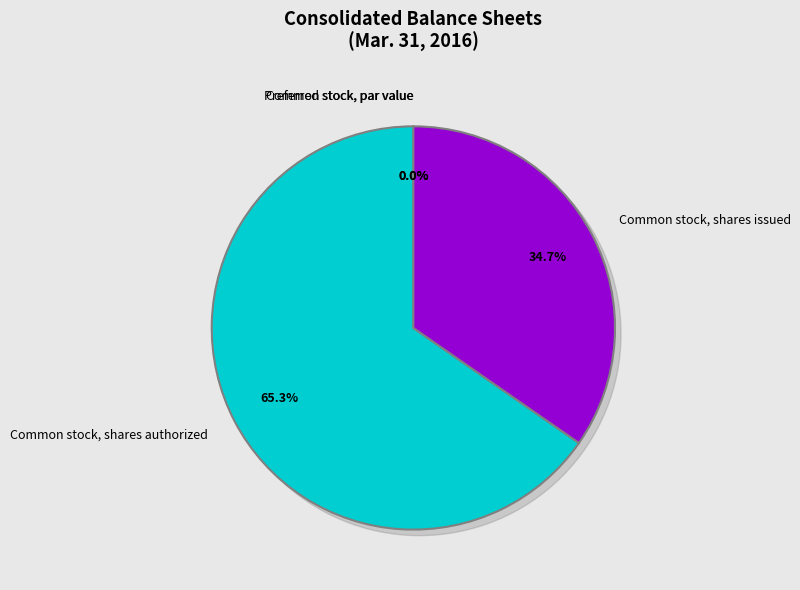

Which category has the smallest portion of the pie?

Preferred stock, shares issued